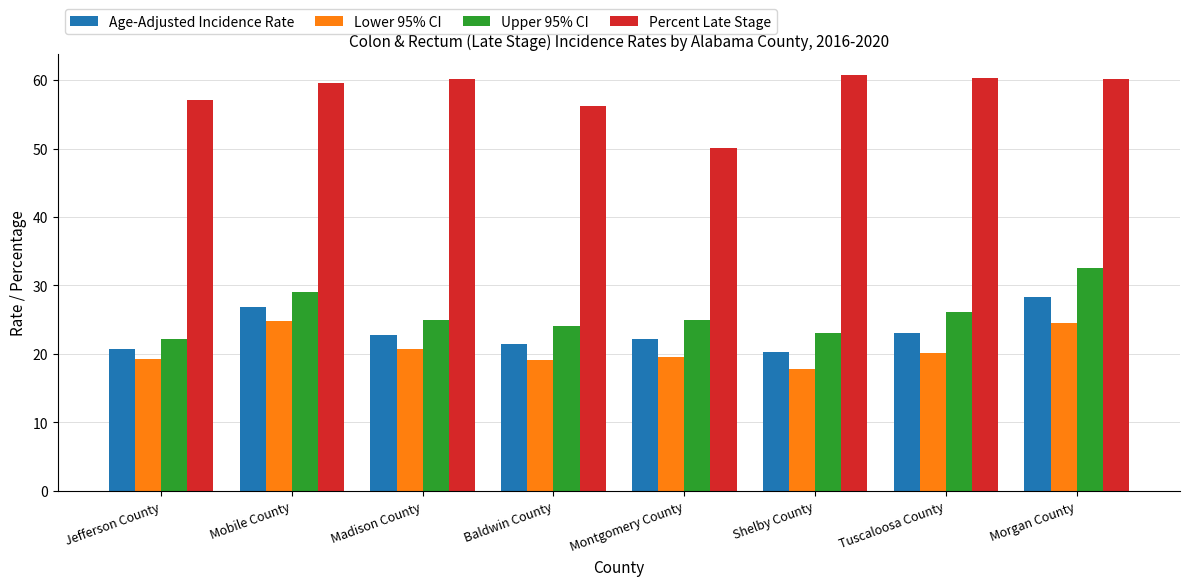

What is the maximum value for Percent Late Stage?

60.7